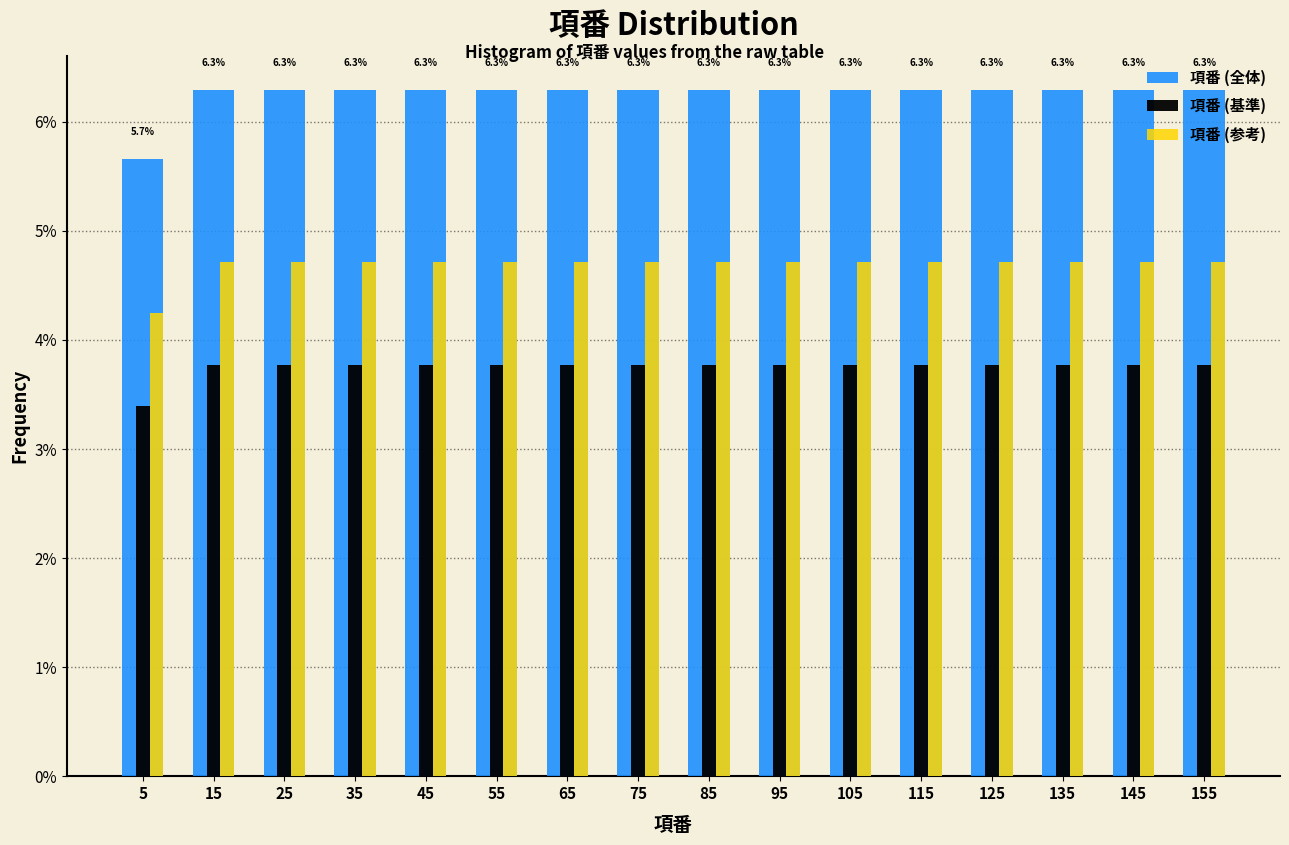

What are all the series names shown in the legend?

項番 (全体), 項番 (基準), 項番 (参考)